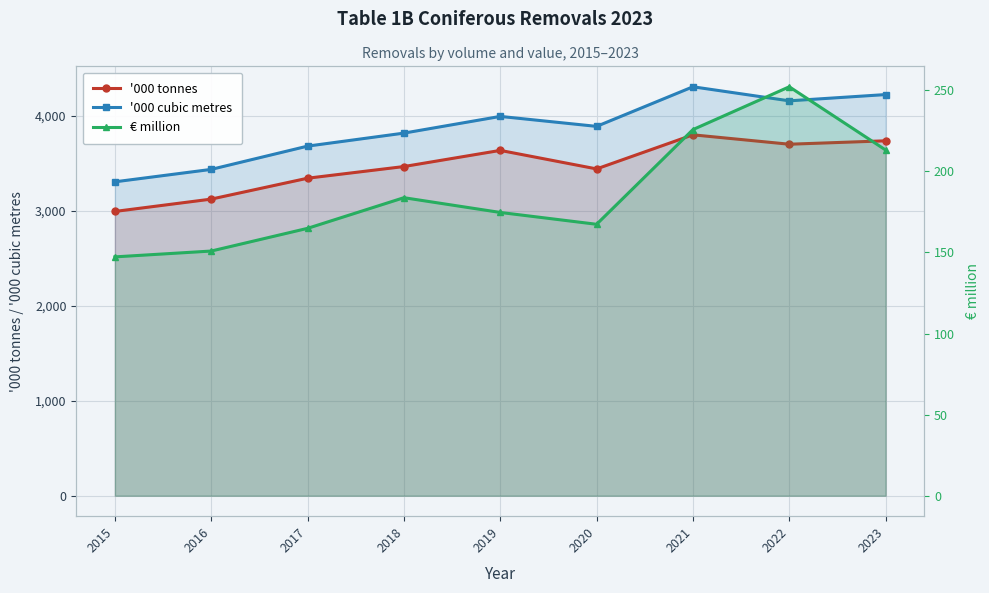

What are all the series names shown in the legend?

'000 tonnes, '000 cubic metres, € million